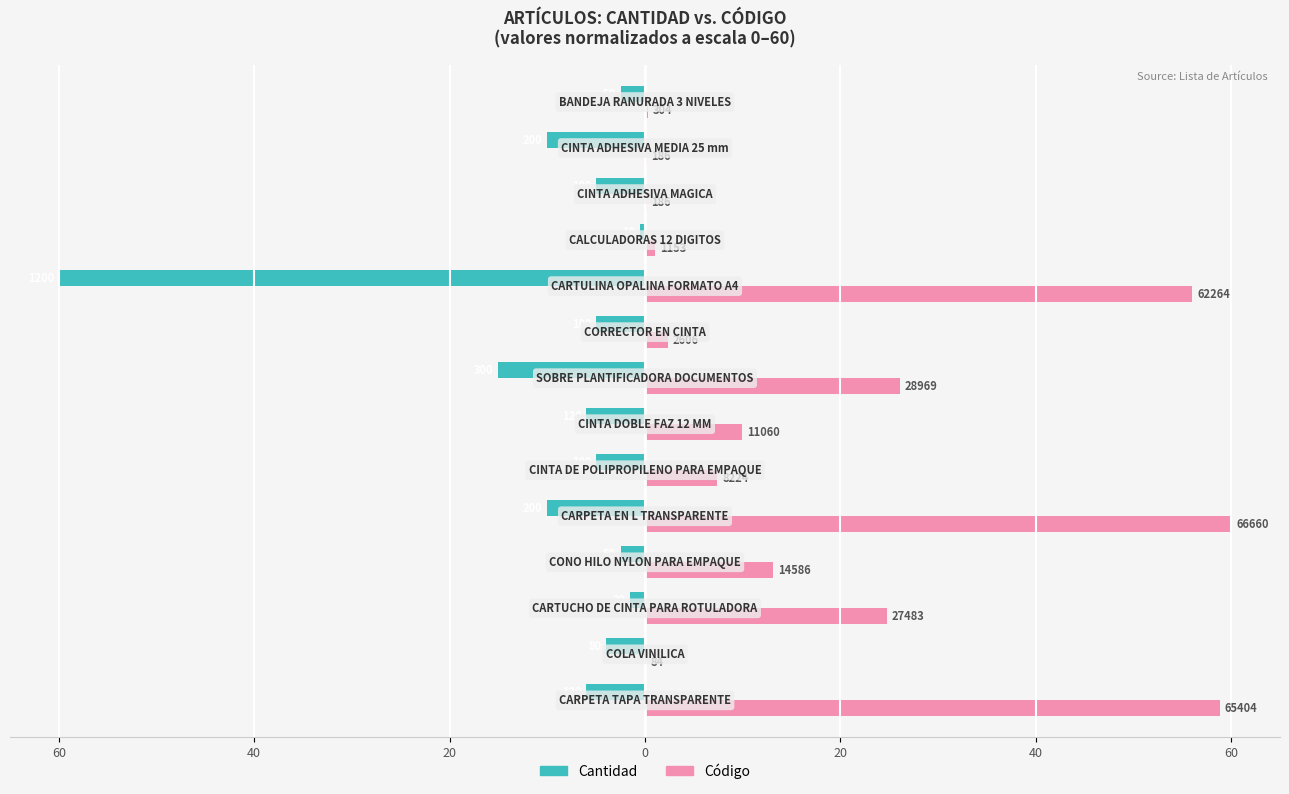

What are all the series names shown in the legend?

Cantidad, Código